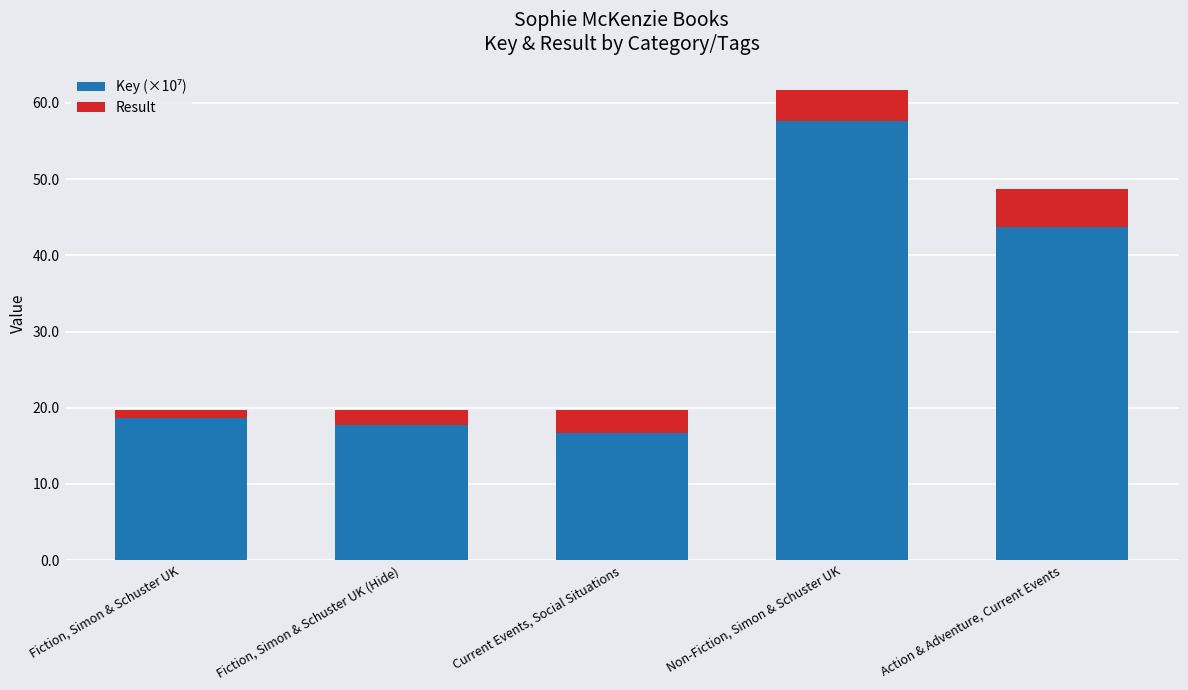

What is the total value across all series at Current Events, Social Situations?

19.6